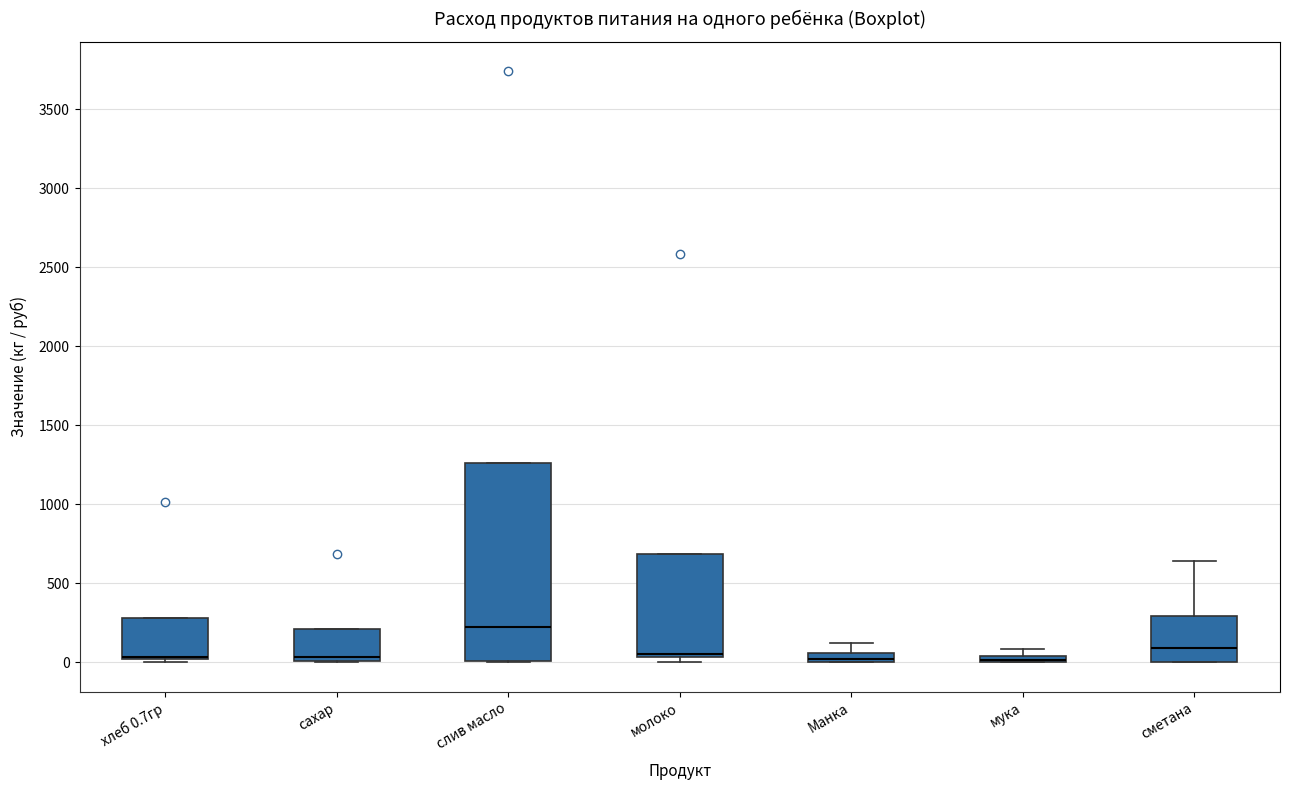

Comparing the boxes themselves (not the whiskers), which one is the tallest?

слив масло